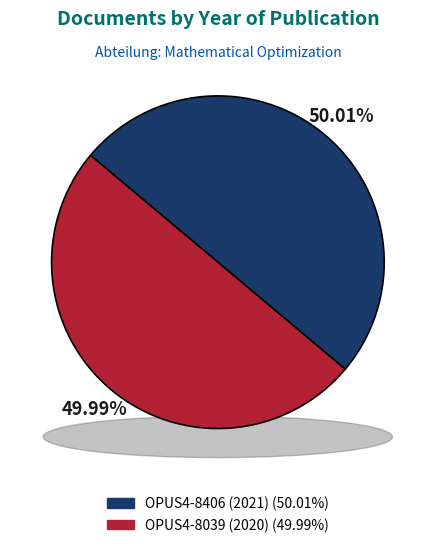

Approximately how many times larger is the value at OPUS4-8039 (2020) compared to OPUS4-8406 (2021)?

1.0